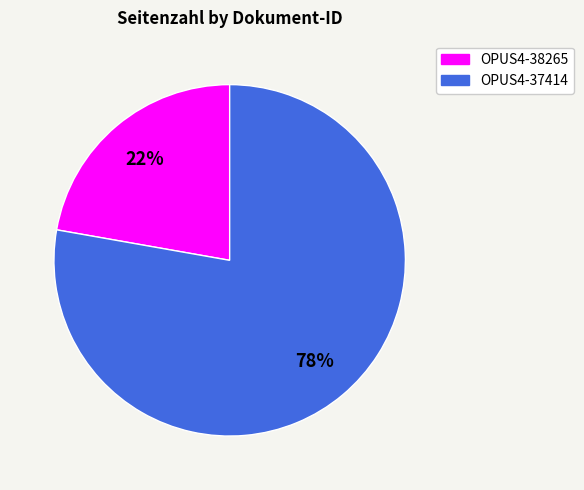

Count the number of slices in the pie.

2